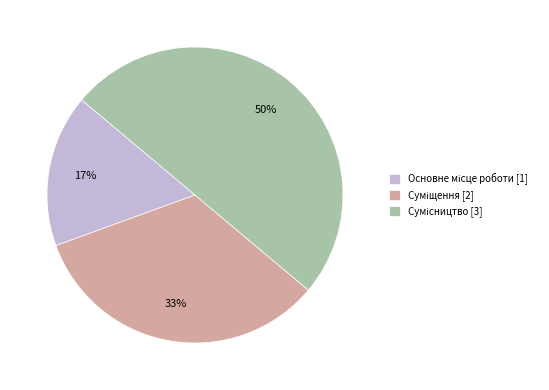

To the nearest percent, what is the average slice percentage?

33%